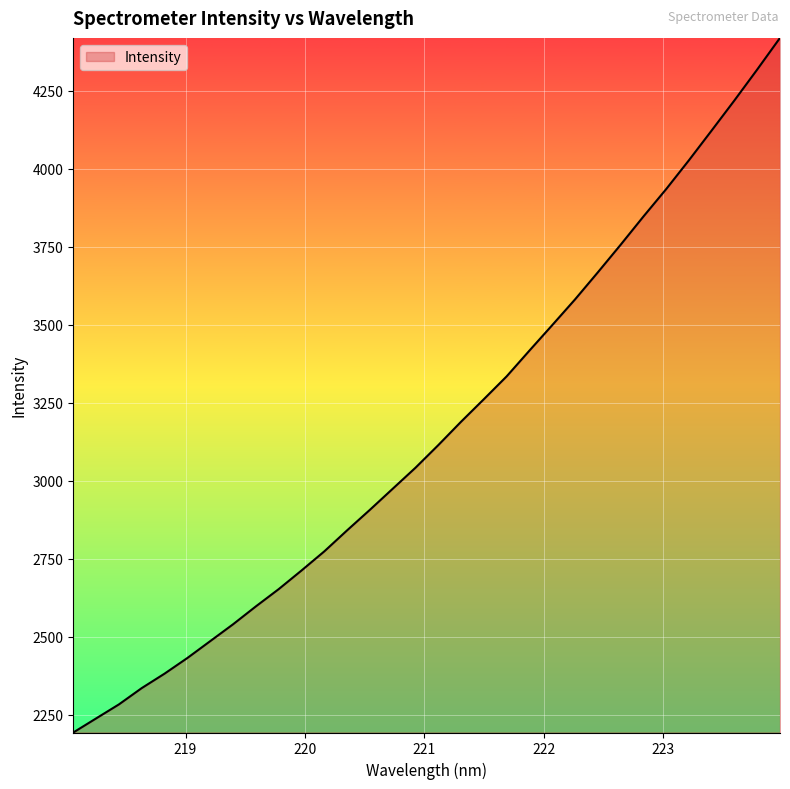

What is the difference between the maximum and minimum values?

2226.4